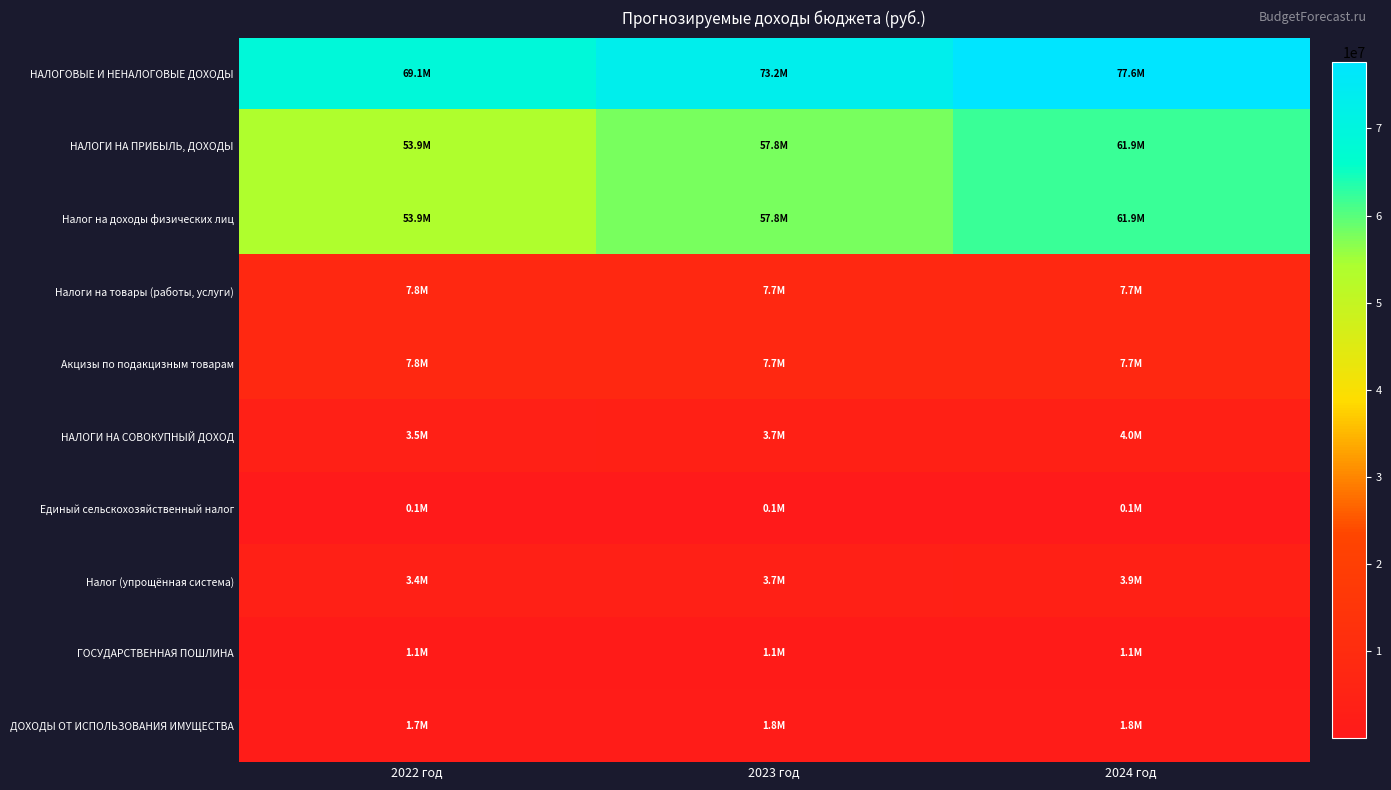

Which label corresponds to the largest value in the chart?

2024 год